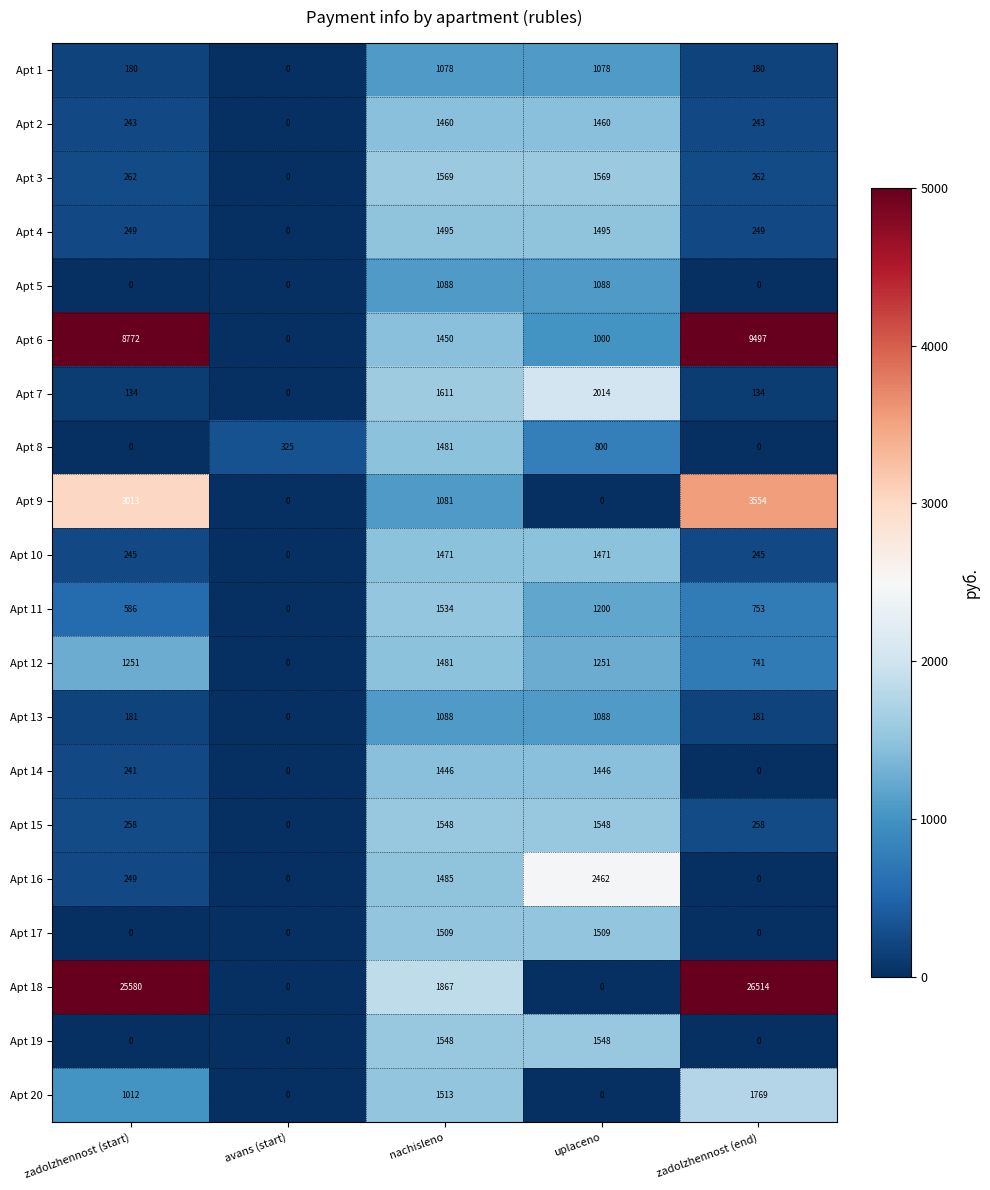

The value of Apt 19 at nachisleno is 2099. True or false?

False